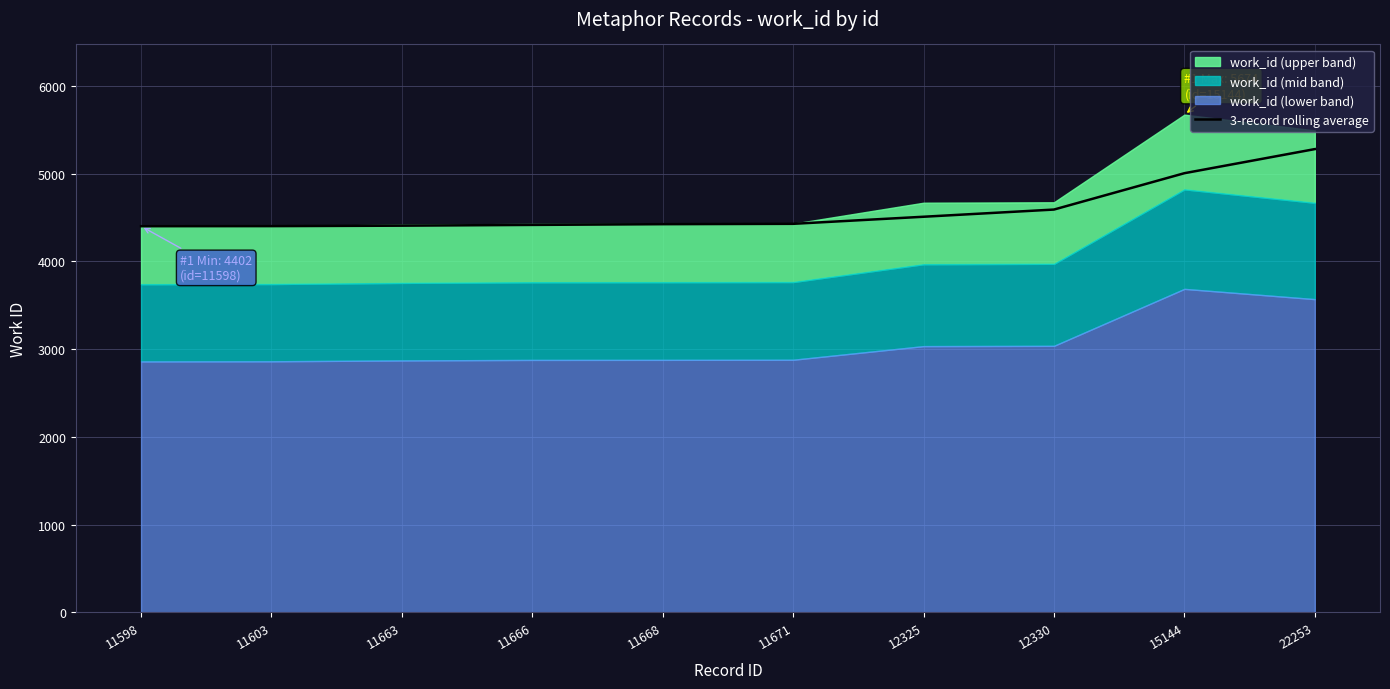

What is the sum of all values?

45874.3